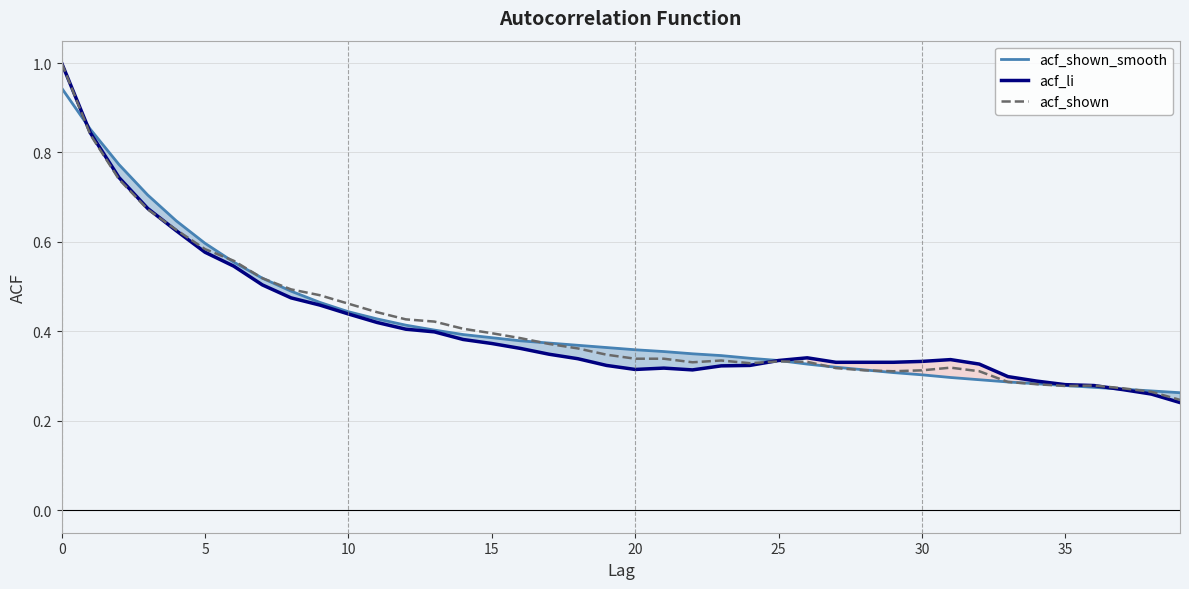

Which series has the widest spread of values?

acf_li